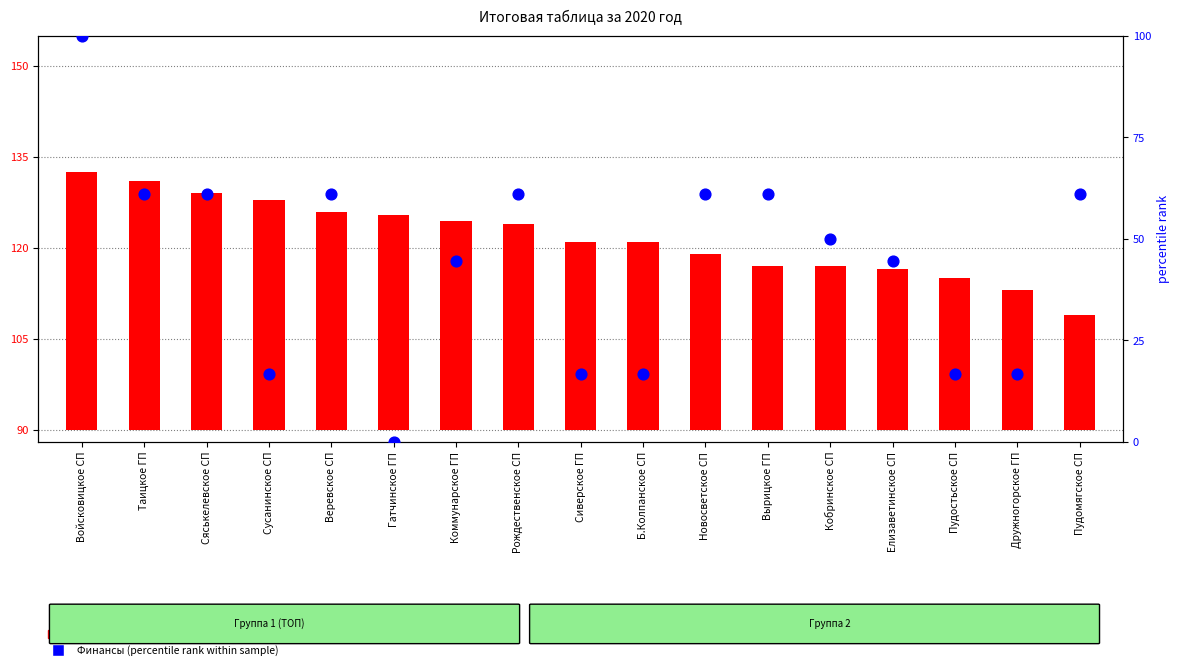

What are all the series names shown in the legend?

Всего (count), Финансы (percentile rank)